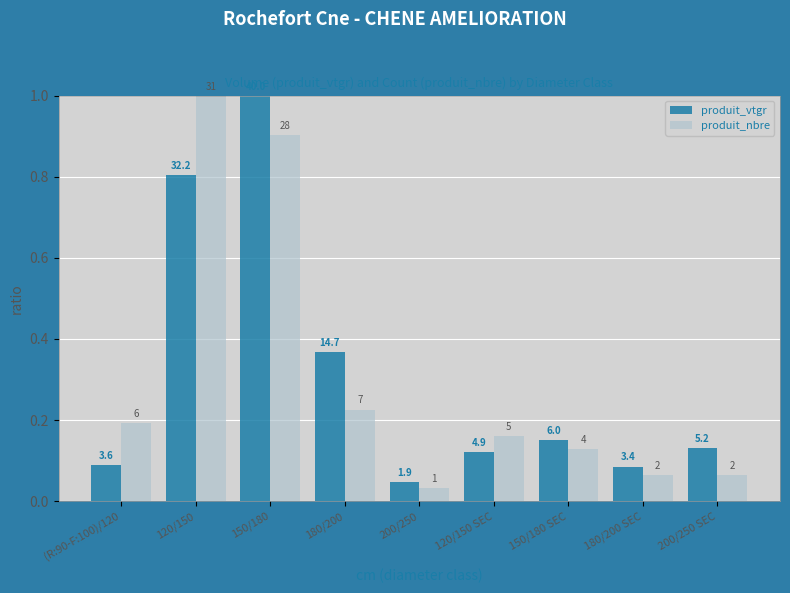

What are all the series names shown in the legend?

produit_vtgr, produit_nbre